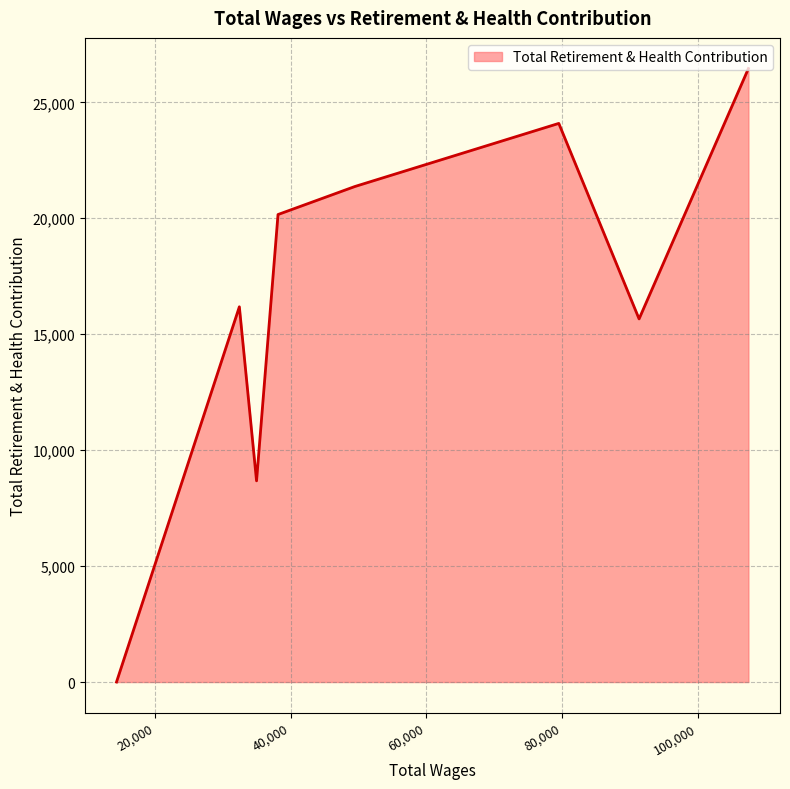

What is the difference between the maximum and minimum values?

26457